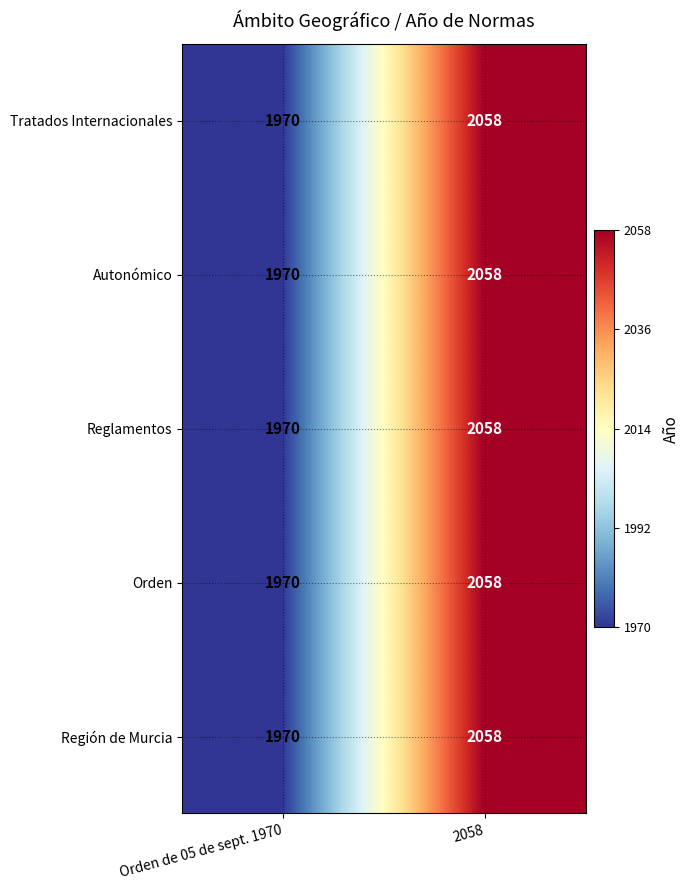

Is it true that Tratados Internacionales equals 1970 at Orden de 05 de sept. 1970?

True